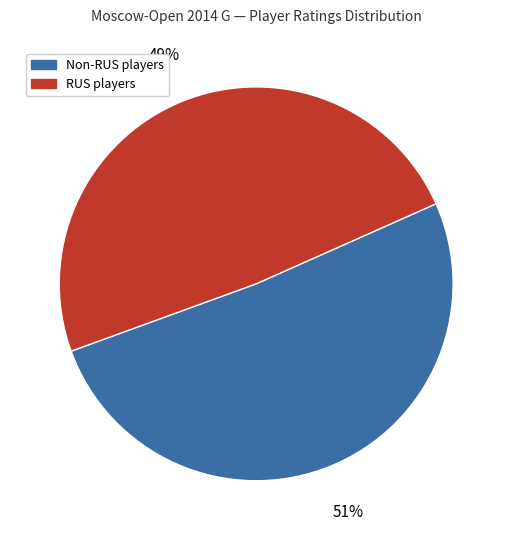

How many slices are in this pie chart?

2